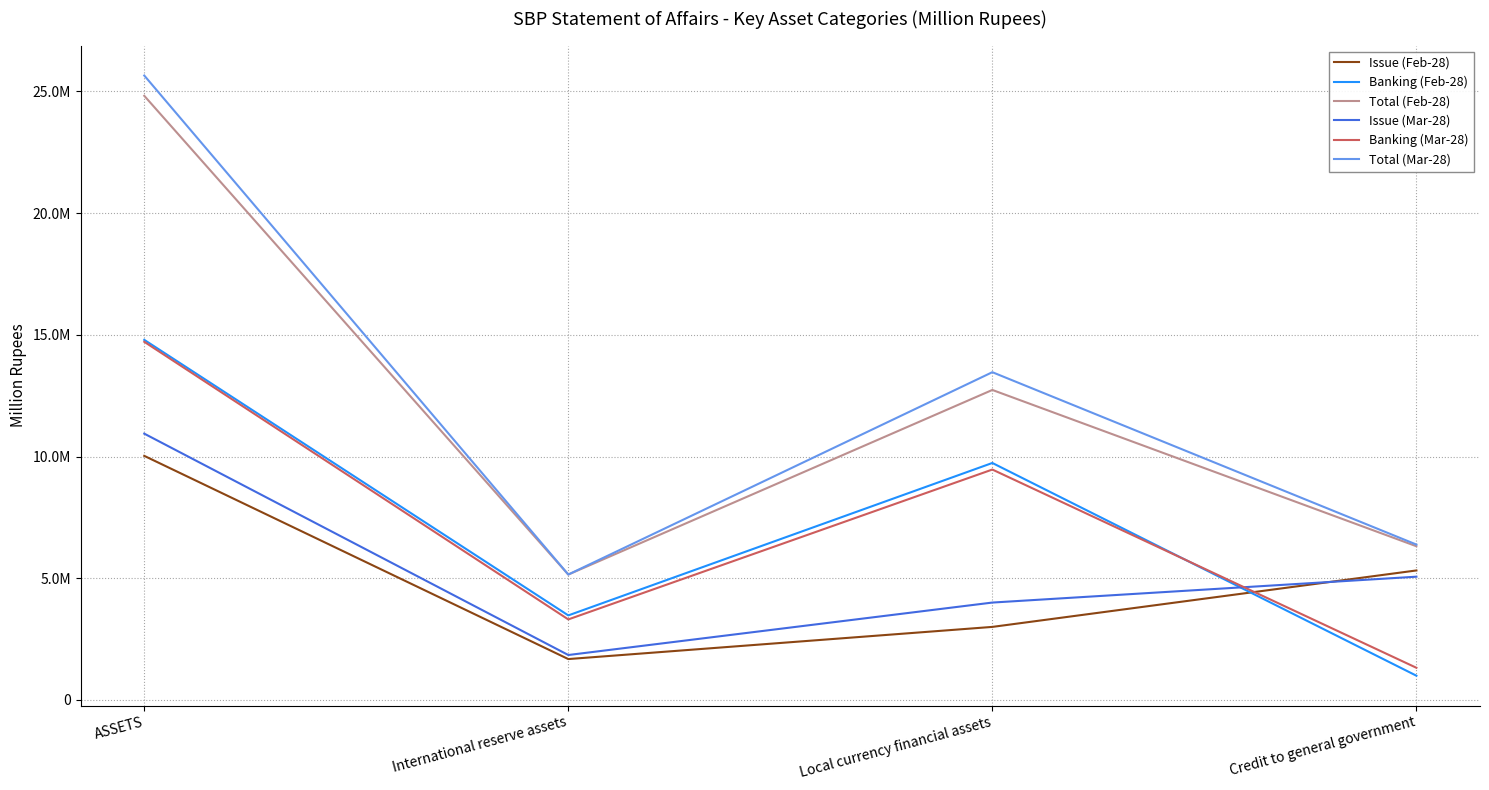

What are all the series names shown in the legend?

Issue (Feb-28), Banking (Feb-28), Total (Feb-28), Issue (Mar-28), Banking (Mar-28), Total (Mar-28)